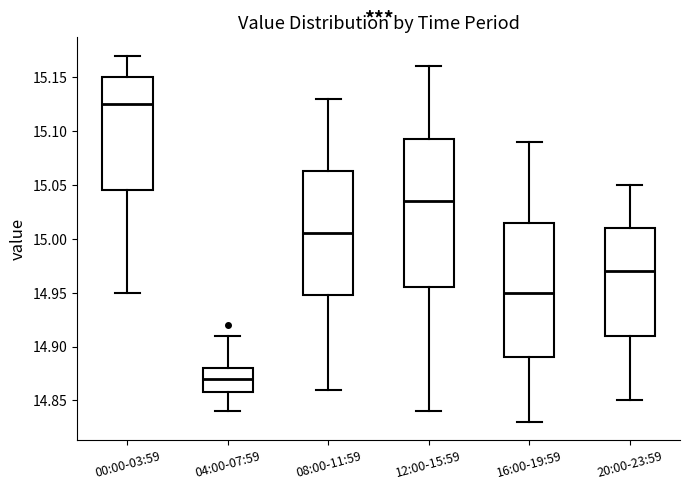

Reading left to right, transcribe this box plot: for each box, give where its median line is, the range the box spans, and where its two whiskers end, as read against the y-axis. The values are not printed on the chart, so give them approximately, as read against the axis.

00:00-03:59: median 15.125, box 15.045 to 15.150, whiskers 14.950 to 15.170
04:00-07:59: median 14.870, box 14.860 to 14.880, whiskers 14.840 to 14.910
08:00-11:59: median 15.005, box 14.950 to 15.065, whiskers 14.860 to 15.130
12:00-15:59: median 15.035, box 14.955 to 15.095, whiskers 14.840 to 15.160
16:00-19:59: median 14.950, box 14.890 to 15.015, whiskers 14.830 to 15.090
20:00-23:59: median 14.970, box 14.910 to 15.010, whiskers 14.850 to 15.050